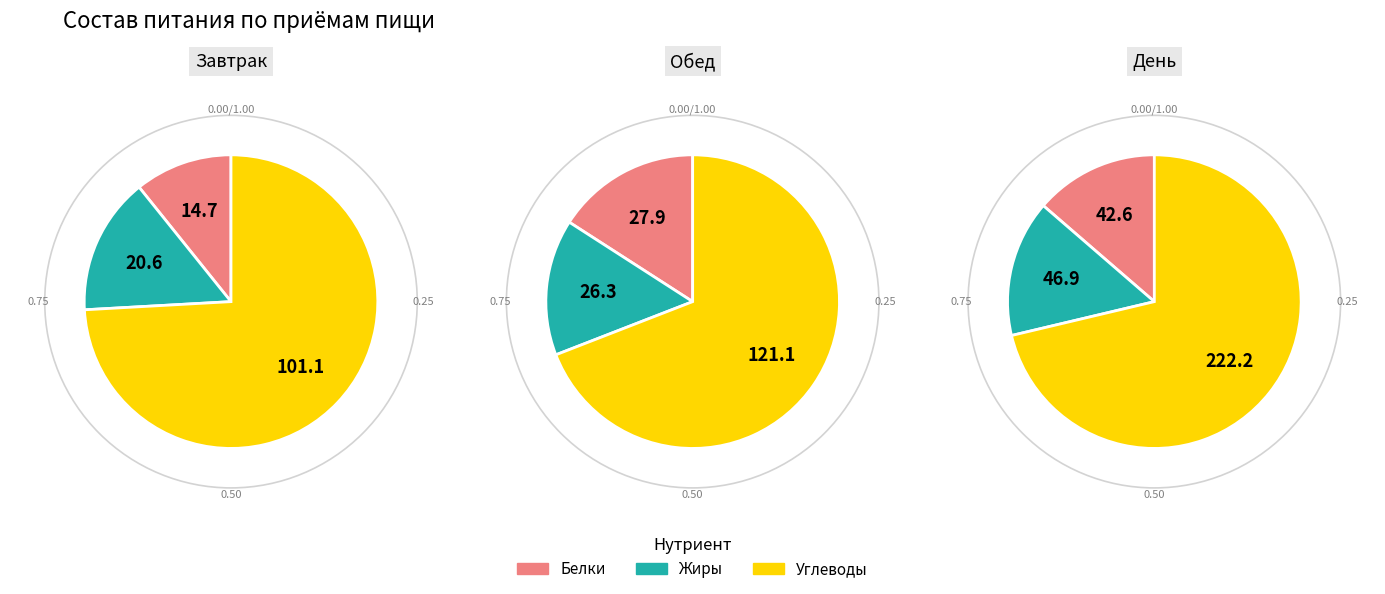

The 3 slice represents 1% of the pie. True or false?

False